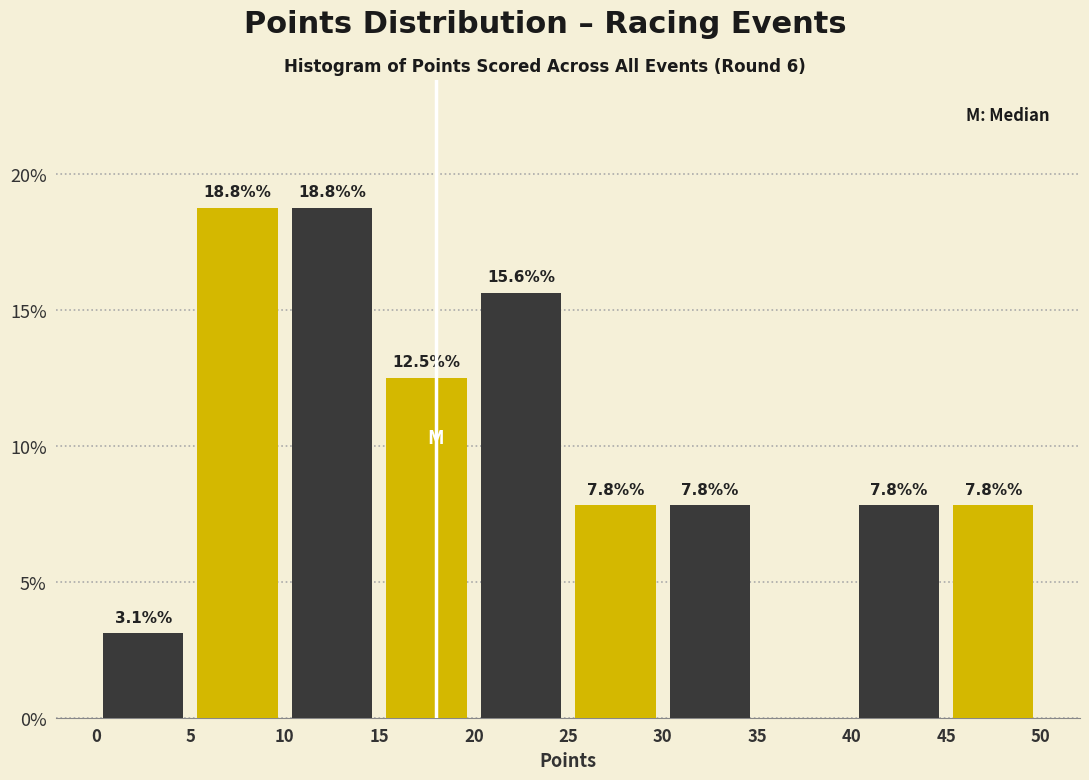

At which category is the sum across all series the highest?

15